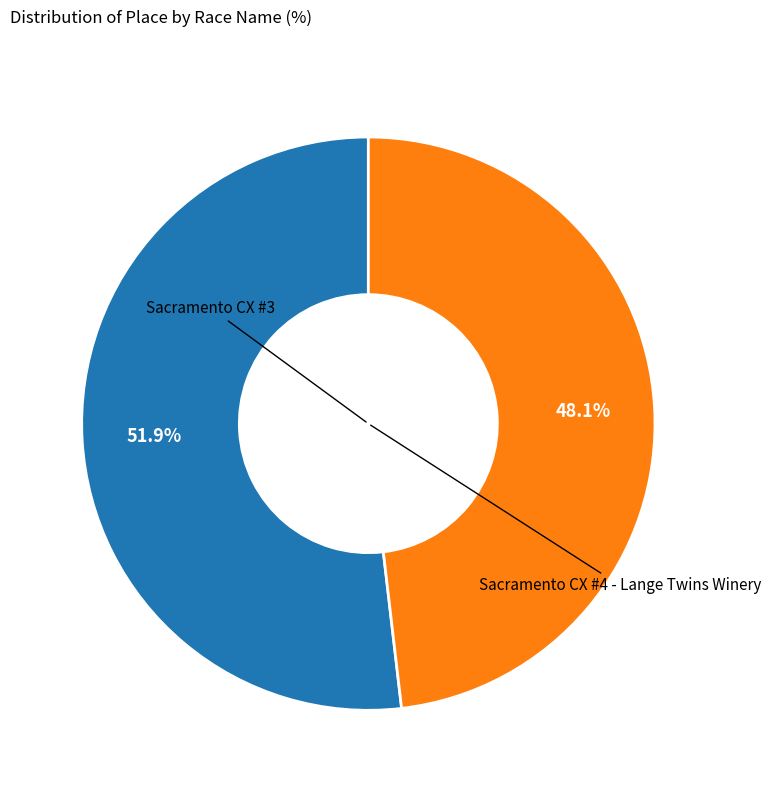

Is there any slice that represents more than half of the pie?

Yes